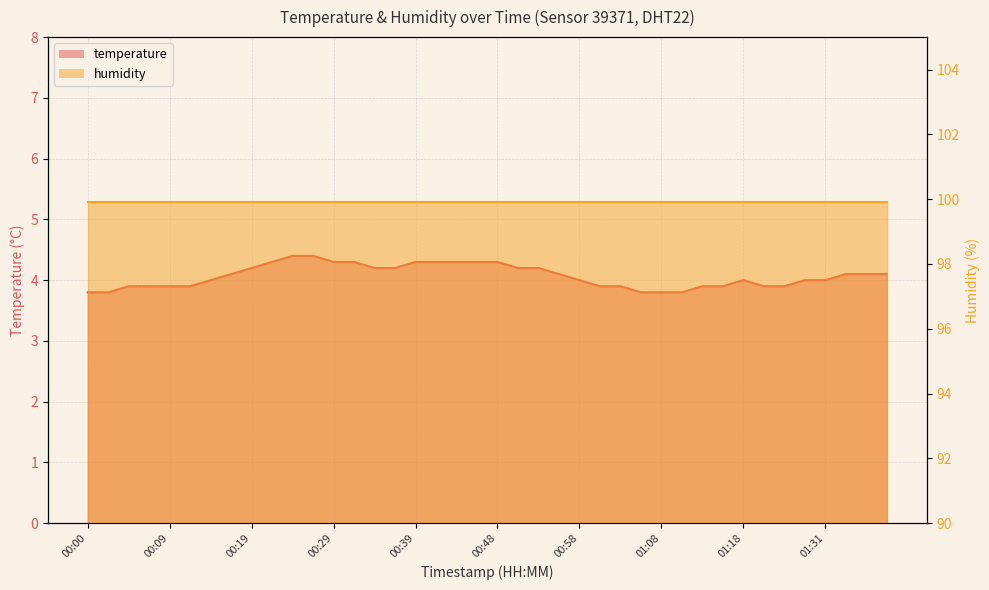

Where is the first local maximum?

01:18